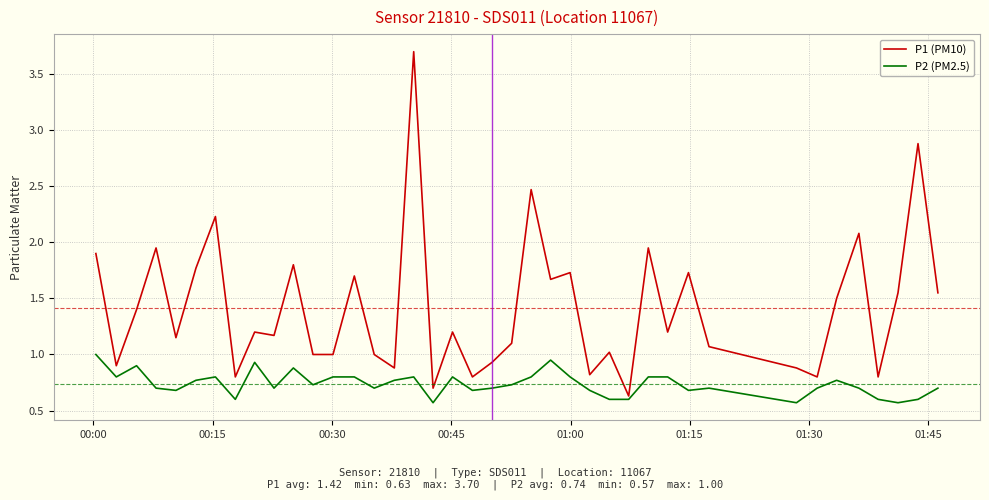

Which series has the largest range (max minus min)?

P1 (PM10)